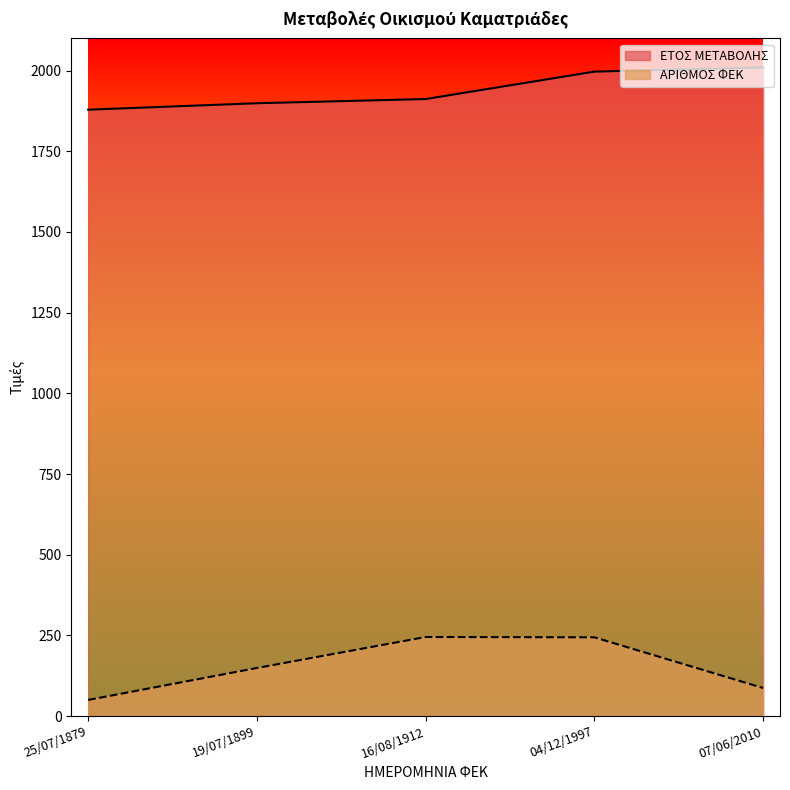

Reading left to right, transcribe all the data shown in this chart.

ΕΤΟΣ ΜΕΤΑΒΟΛΗΣ: 25/07/1879=1879	19/07/1899=1899	16/08/1912=1912	04/12/1997=1997	07/06/2010=2010
ΑΡΙΘΜΟΣ ΦΕΚ: 25/07/1879=50	19/07/1899=149	16/08/1912=245	04/12/1997=244	07/06/2010=87